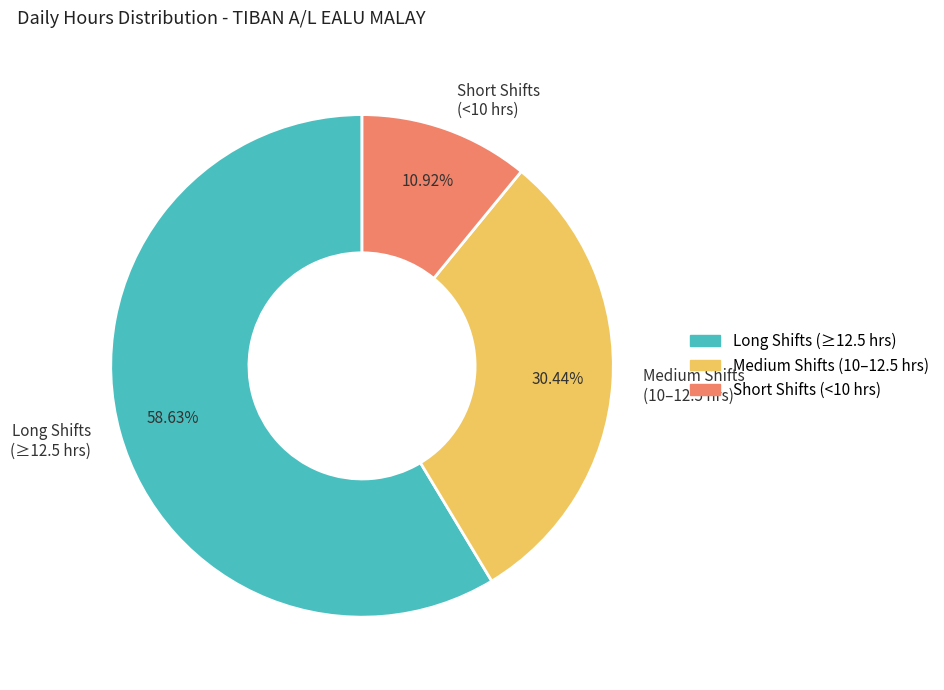

Rank the categories by value from highest to lowest.

Long Shifts (≥12.5 hrs), Medium Shifts (10–12.5 hrs), Short Shifts (<10 hrs)